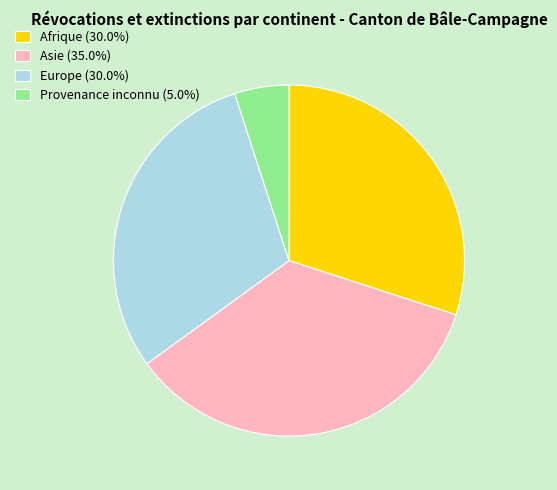

Is the sum of Asie (35.0%) and Provenance inconnu (5.0%) greater than half?

No